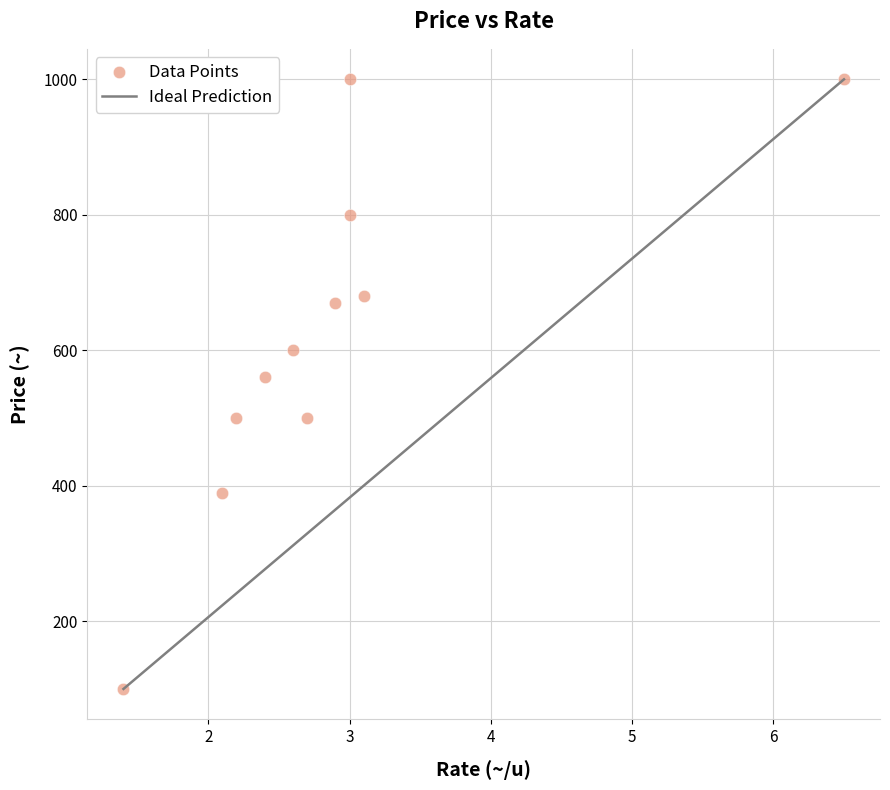

What is the average Y value?

618